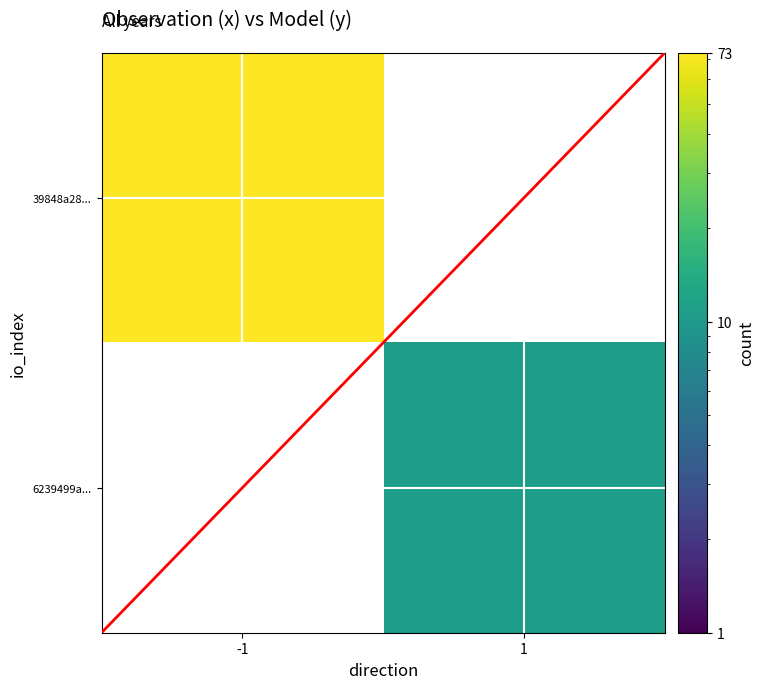

At how many categories does at least one series exceed 54?

1